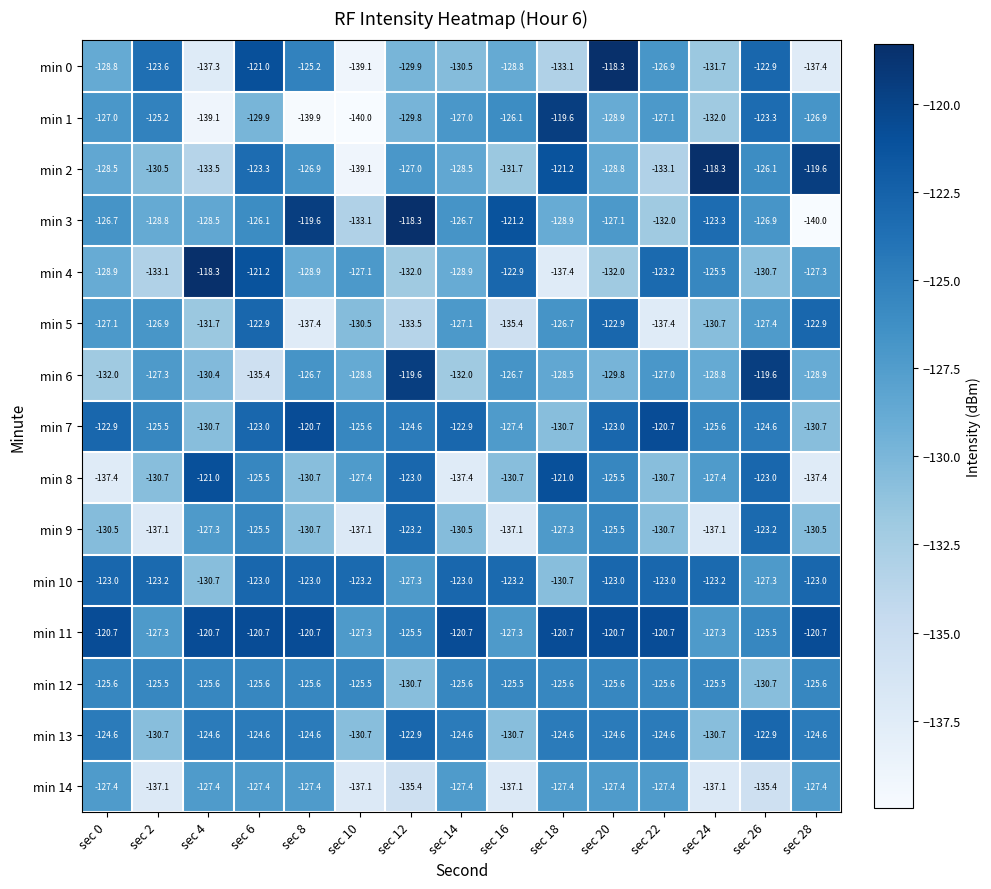

What is the maximum value shown in the chart?

-118.3